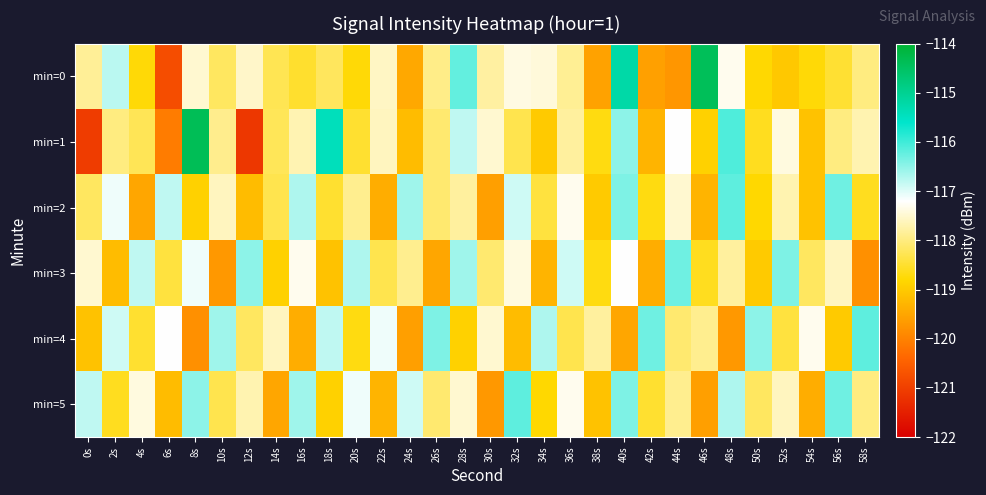

Between 30s and 26s, which is larger?

30s